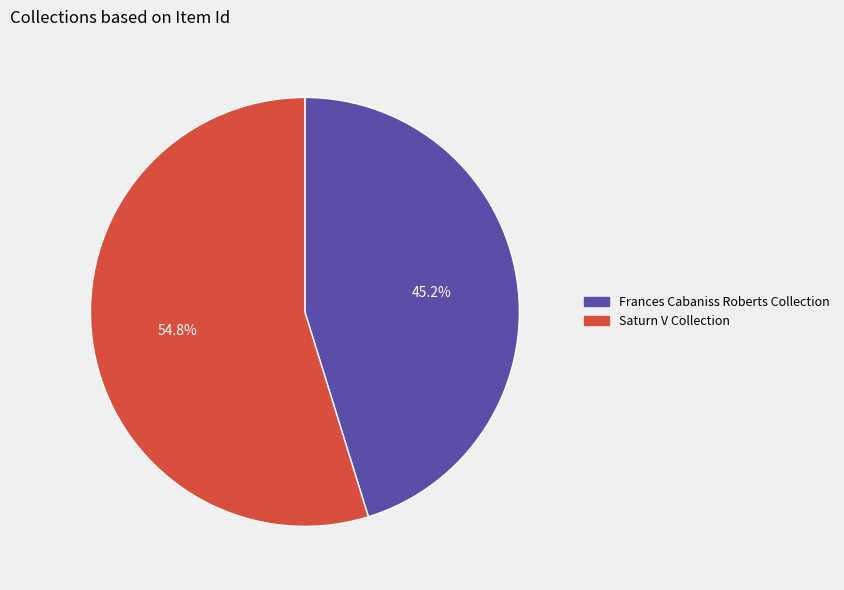

Combined, do Saturn V Collection and Frances Cabaniss Roberts Collection account for over 50%?

Yes